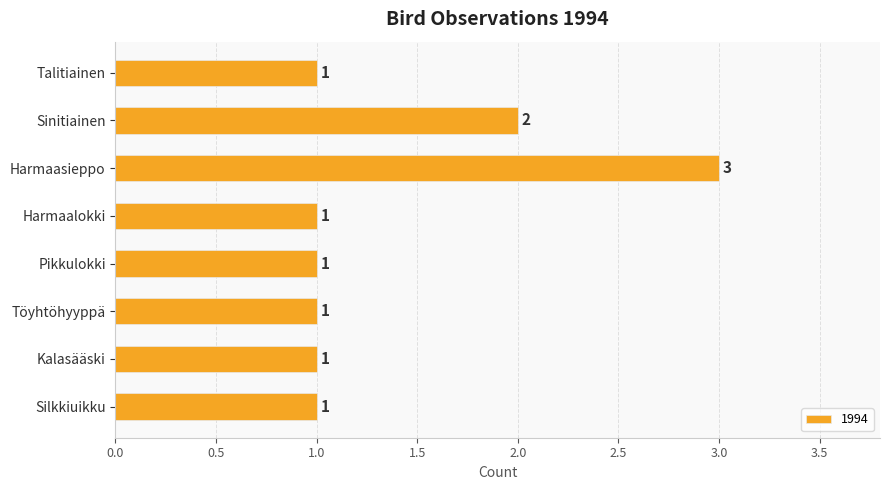

Reading bottom to top, what are all the values shown in this chart?

1	1	1	1	1	3	2	1